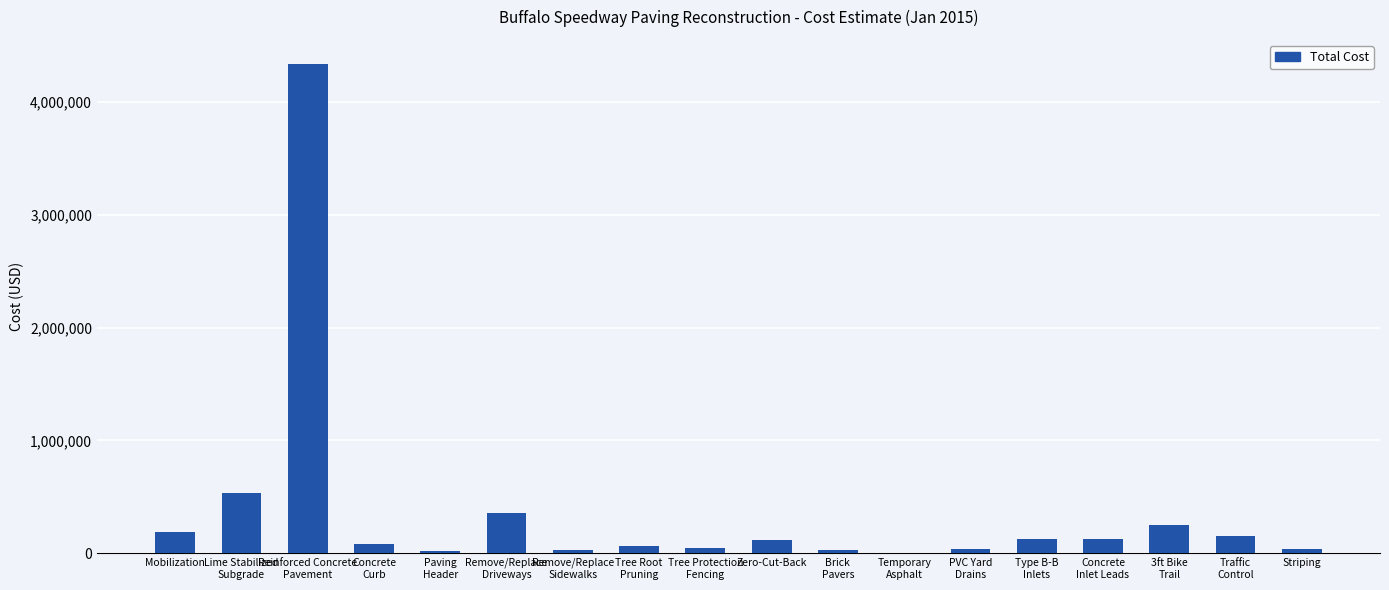

What is the sum of all values?

6530730